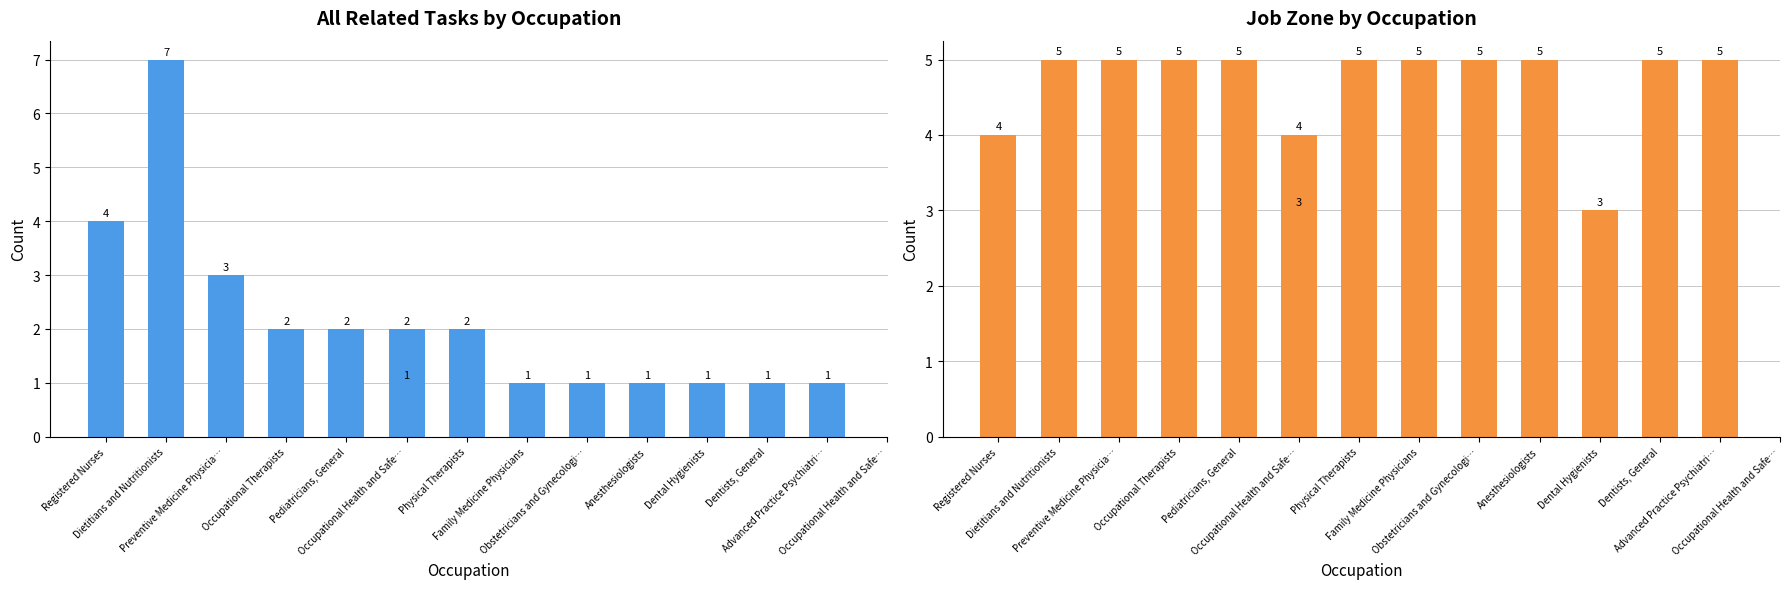

Reading left to right, list all the values displayed in this chart.

All Related Tasks: Registered Nurses=4	Dietitians and Nutritionists=7	Preventive Medicine Physicia…=3	Occupational Therapists=2	Pediatricians, General=2	Occupational Health and Safe…=2	Physical Therapists=2	Family Medicine Physicians=1	Obstetricians and Gynecologi…=1	Anesthesiologists=1	Dental Hygienists=1	Dentists, General=1	Advanced Practice Psychiatri…=1	Occupational Health and Safe…=1
Job Zone: Registered Nurses=4	Dietitians and Nutritionists=5	Preventive Medicine Physicia…=5	Occupational Therapists=5	Pediatricians, General=5	Occupational Health and Safe…=4	Physical Therapists=5	Family Medicine Physicians=5	Obstetricians and Gynecologi…=5	Anesthesiologists=5	Dental Hygienists=3	Dentists, General=5	Advanced Practice Psychiatri…=5	Occupational Health and Safe…=3